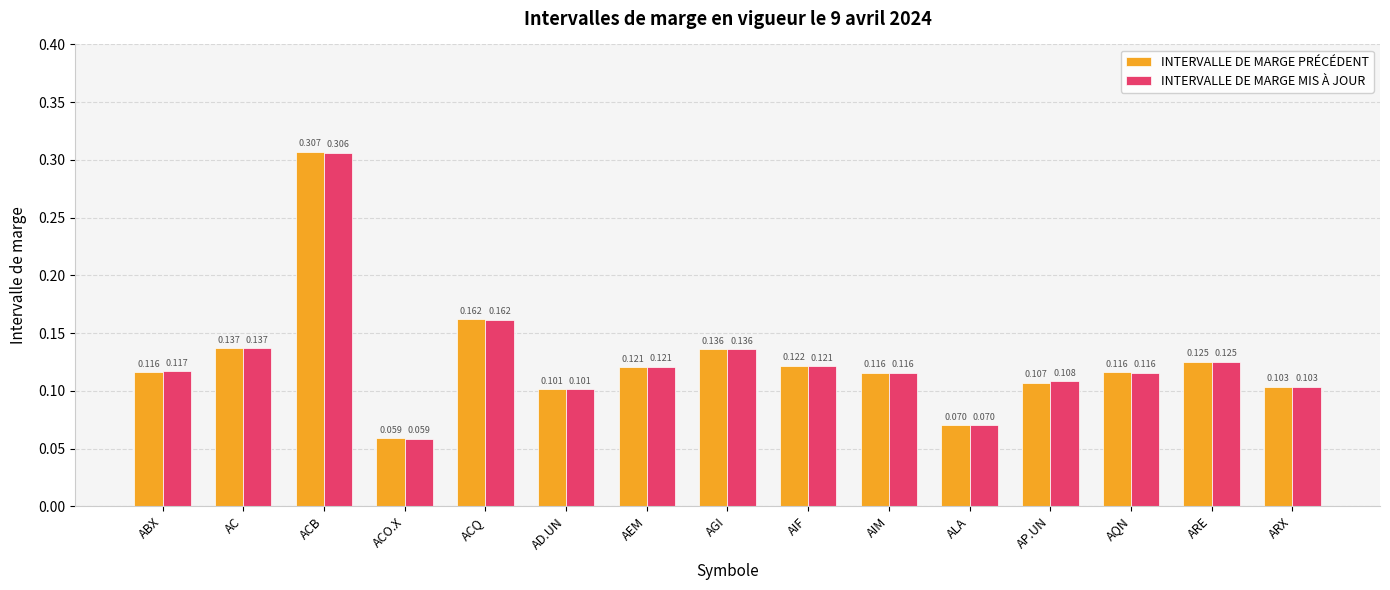

At which category is the sum across all series the highest?

ACB